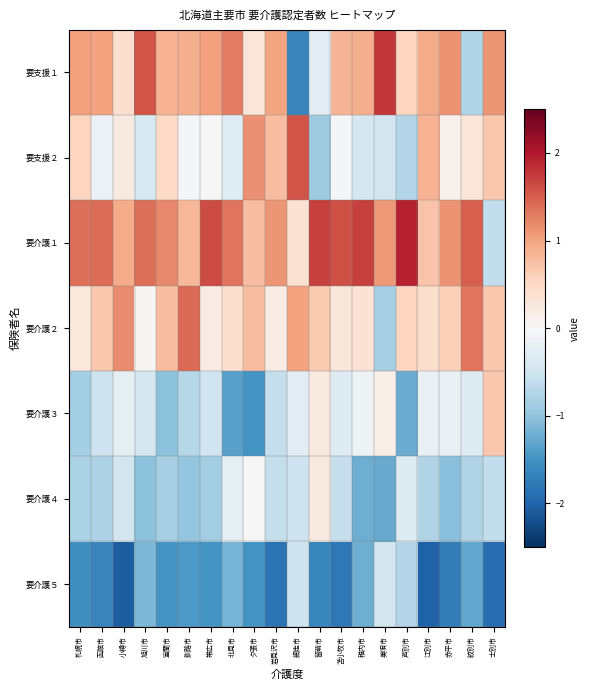

Reading left to right, list all the values displayed in this chart.

要支援１: 札幌市=1.0	函館市=1.0	小樽市=0.4	旭川市=1.6	室蘭市=0.9	釧路市=0.9	帯広市=1.0	北見市=1.3	夕張市=0.3	岩見沢市=1.0	網走市=-1.7	留萌市=-0.3	苫小牧市=0.9	稚内市=0.9	美唄市=1.8	芦別市=0.5	江別市=0.9	赤平市=1.1	紋別市=-0.8	士別市=1.1
要支援２: 札幌市=0.5	函館市=-0.1	小樽市=0.2	旭川市=-0.4	室蘭市=0.5	釧路市=-0.0	帯広市=-0.0	北見市=-0.3	夕張市=1.1	岩見沢市=0.8	網走市=1.6	留萌市=-0.9	苫小牧市=-0.1	稚内市=-0.4	美唄市=-0.5	芦別市=-0.7	江別市=0.9	赤平市=0.1	紋別市=0.3	士別市=0.7
要介護１: 札幌市=1.4	函館市=1.4	小樽市=0.9	旭川市=1.4	室蘭市=1.2	釧路市=0.8	帯広市=1.6	北見市=1.3	夕張市=0.8	岩見沢市=1.1	網走市=0.4	留萌市=1.7	苫小牧市=1.6	稚内市=1.7	美唄市=1.1	芦別市=1.9	江別市=0.7	赤平市=1.1	紋別市=1.5	士別市=-0.6
要介護２: 札幌市=0.3	函館市=0.7	小樽市=1.2	旭川市=0.0	室蘭市=0.8	釧路市=1.4	帯広市=0.2	北見市=0.4	夕張市=0.8	岩見沢市=0.2	網走市=1.0	留萌市=0.7	苫小牧市=0.3	稚内市=0.4	美唄市=-0.8	芦別市=0.5	江別市=0.4	赤平市=0.6	紋別市=1.3	士別市=0.7
要介護３: 札幌市=-0.9	函館市=-0.5	小樽市=-0.2	旭川市=-0.4	室蘭市=-1.0	釧路市=-0.7	帯広市=-0.5	北見市=-1.4	夕張市=-1.5	岩見沢市=-0.6	網走市=-0.3	留萌市=0.2	苫小牧市=-0.3	稚内市=-0.1	美唄市=0.2	芦別市=-1.2	江別市=-0.2	赤平市=-0.2	紋別市=-0.3	士別市=0.7
要介護４: 札幌市=-0.8	函館市=-0.8	小樽市=-0.5	旭川市=-1.0	室蘭市=-0.8	釧路市=-1.0	帯広市=-0.9	北見市=-0.2	夕張市=0.0	岩見沢市=-0.6	網走市=-0.5	留萌市=0.2	苫小牧市=-0.6	稚内市=-1.2	美唄市=-1.3	芦別市=-0.3	江別市=-0.8	赤平市=-1.0	紋別市=-0.8	士別市=-0.6
要介護５: 札幌市=-1.5	函館市=-1.6	小樽市=-2.1	旭川市=-1.1	室蘭市=-1.5	釧路市=-1.4	帯広市=-1.5	北見市=-1.2	夕張市=-1.5	岩見沢市=-1.9	網走市=-0.5	留萌市=-1.6	苫小牧市=-1.8	稚内市=-1.2	美唄市=-0.5	芦別市=-0.7	江別市=-2.0	赤平市=-1.7	紋別市=-1.3	士別市=-1.9